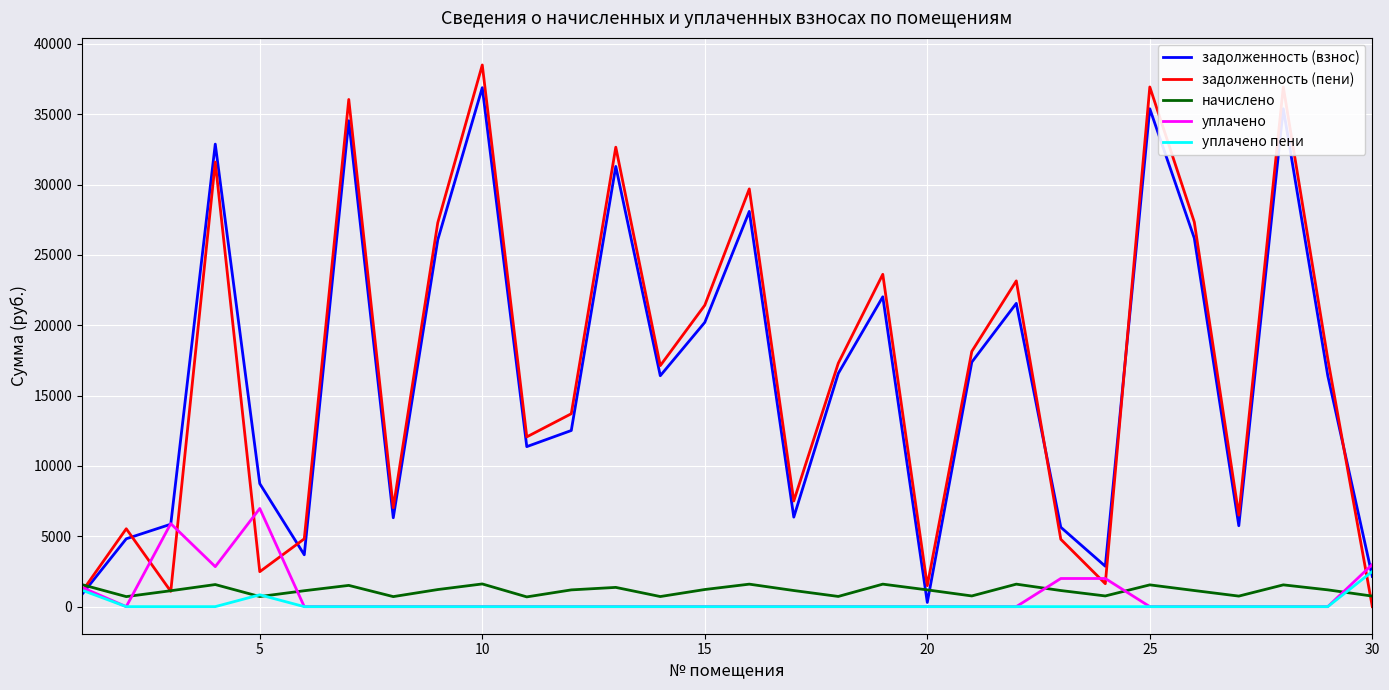

After their last crossing, which series has the higher values: начислено or задолженность (взнос)?

задолженность (взнос)